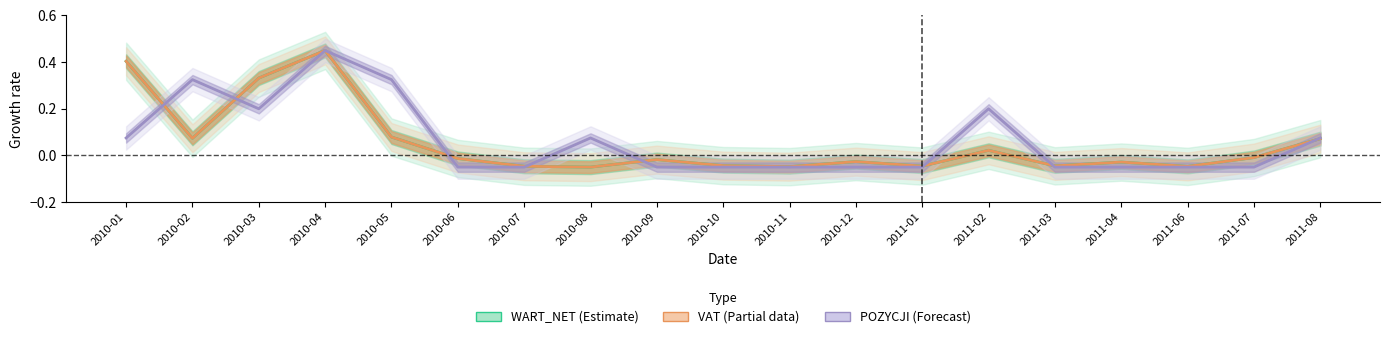

What is the label of the 13th point from the left?

2011-01